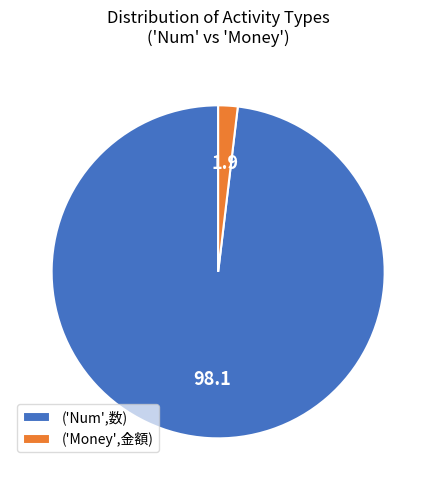

True or false: ('Num',数) accounts for 86% of the total.

False